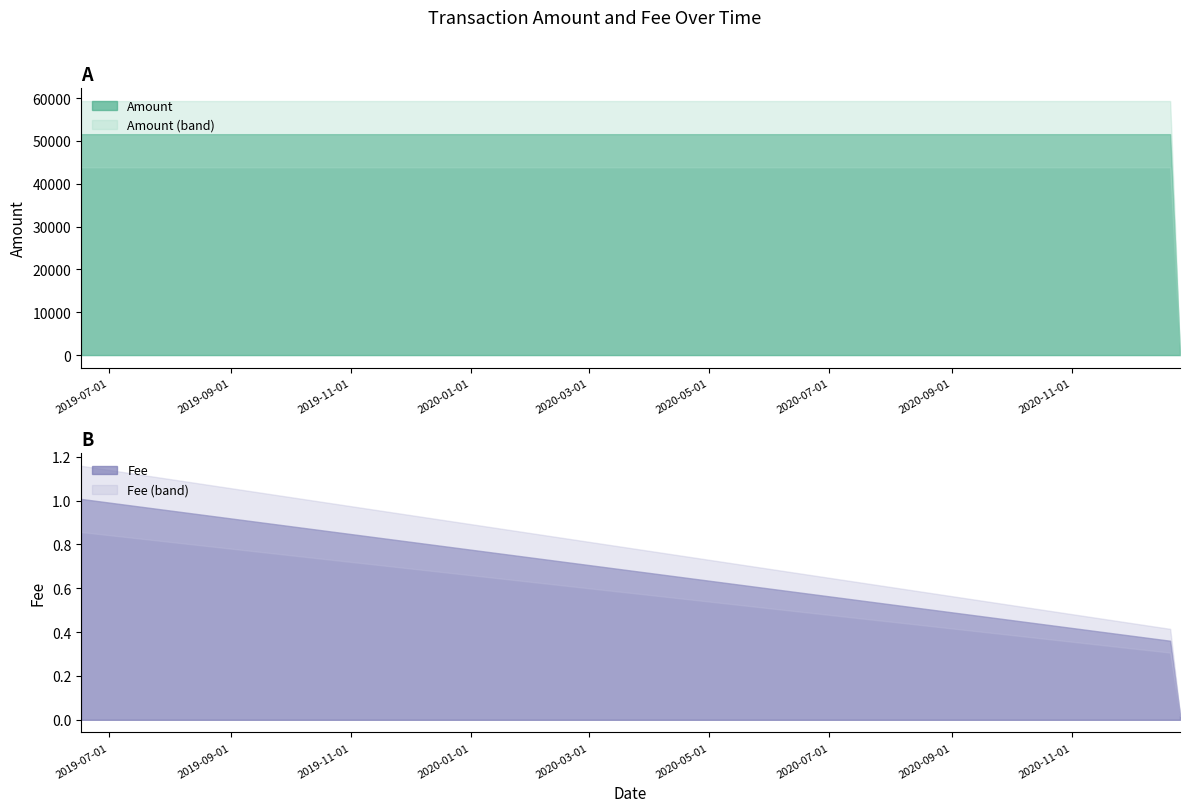

How many positive values does the Amount series have?

7